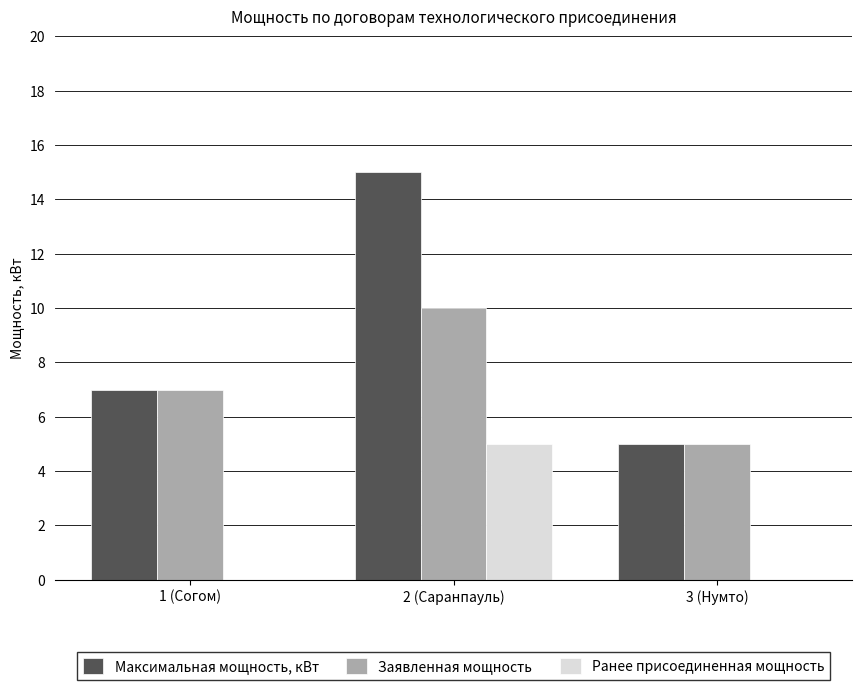

The value of Ранее присоединенная мощность at 2 (Саранпауль) is 8. True or false?

False